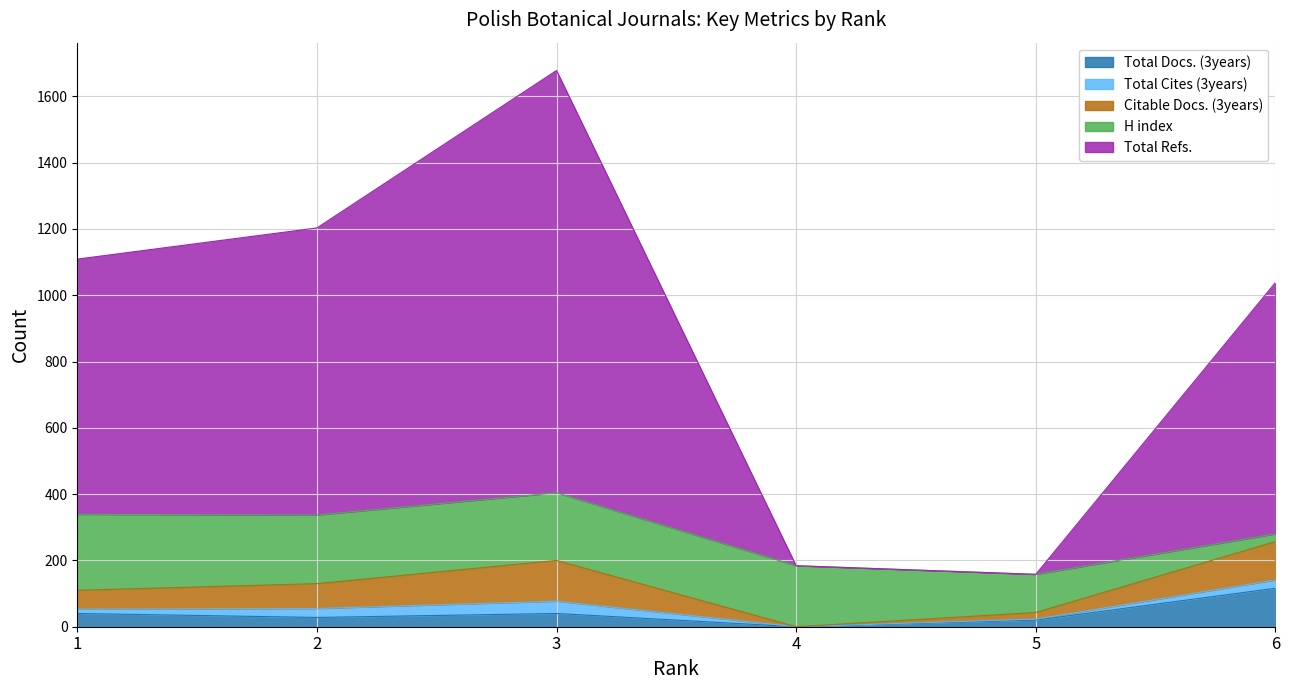

True or false: Total Cites (3years) has a value of 50 at 3.

False